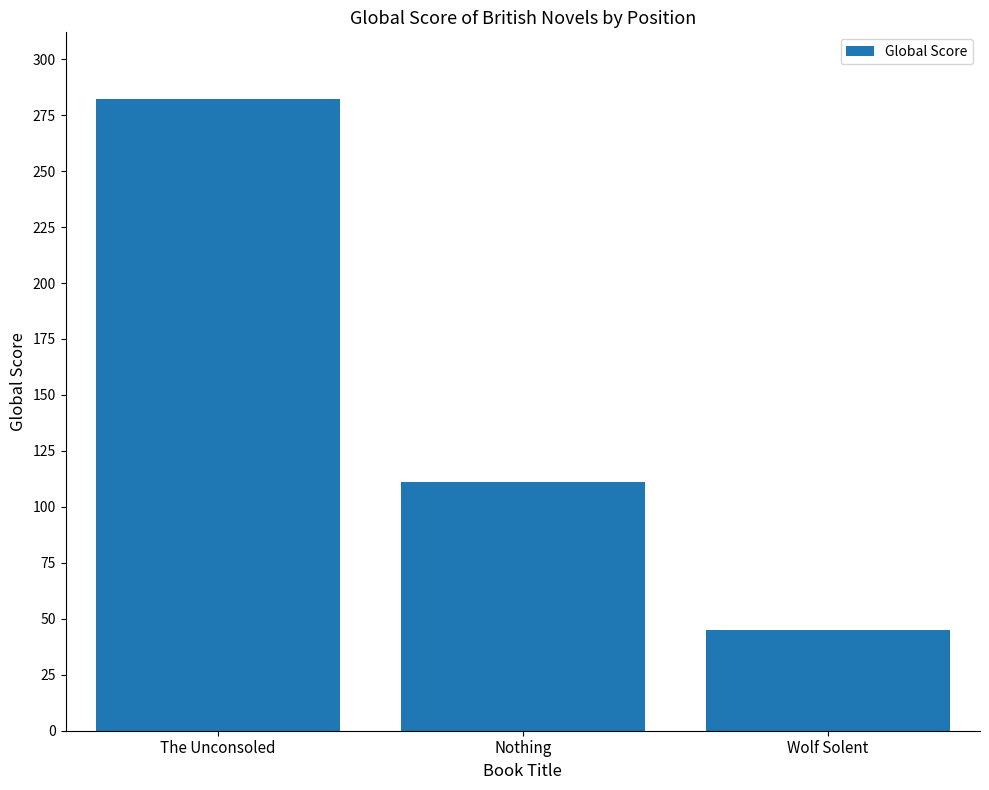

Rank the categories by value from lowest to highest.

Wolf Solent, Nothing, The Unconsoled